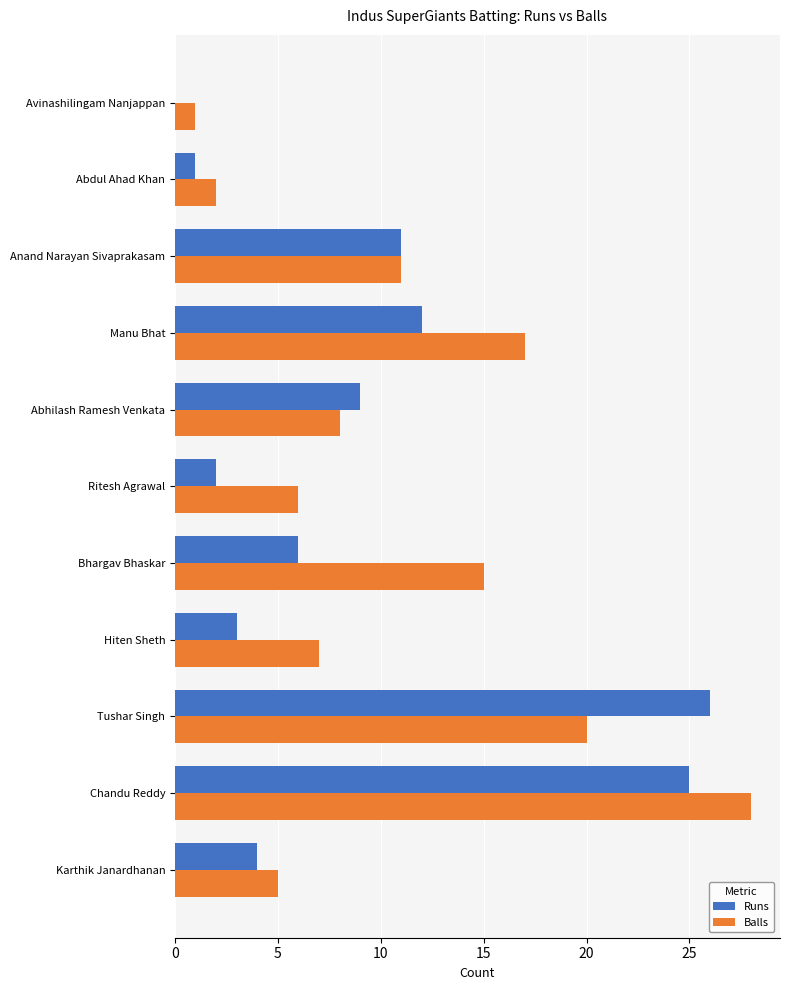

Between Abhilash Ramesh Venkata and Avinashilingam Nanjappan, which series saw the biggest shift?

Runs